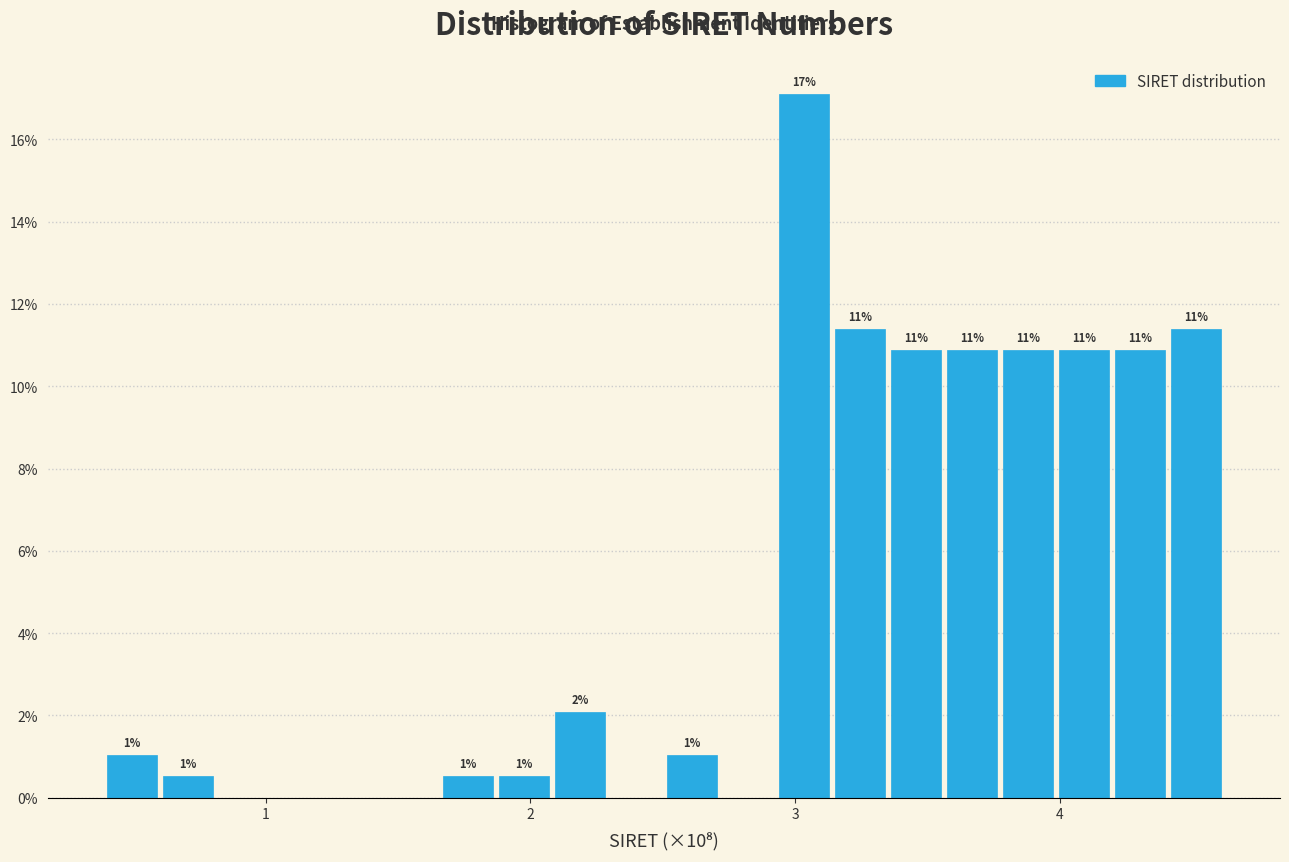

Around what value on the x-axis is the tallest bar? Give the approximate position of its centre, as read against the axis.

3.0